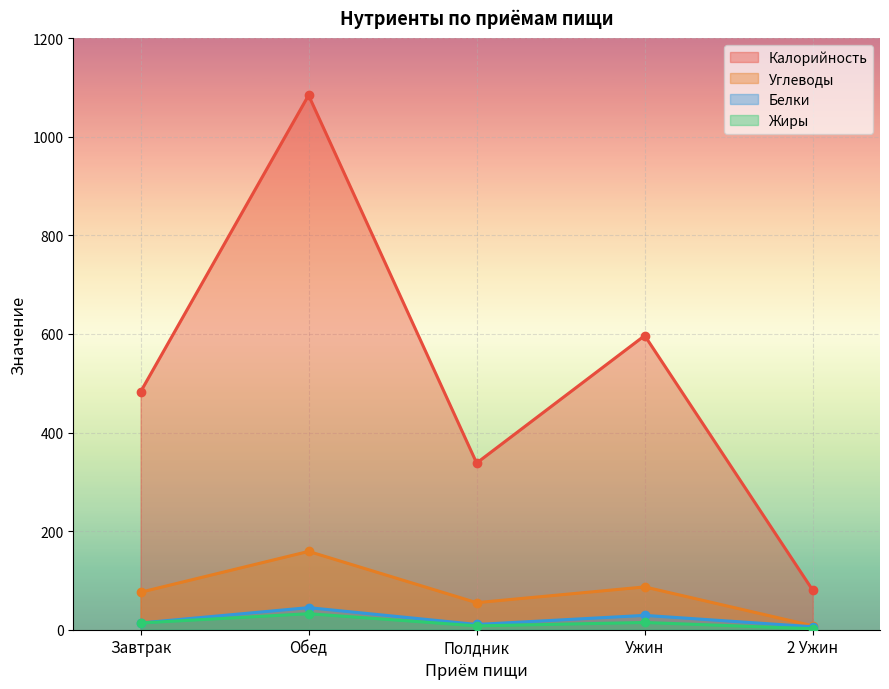

At how many categories does at least one series exceed 279?

4